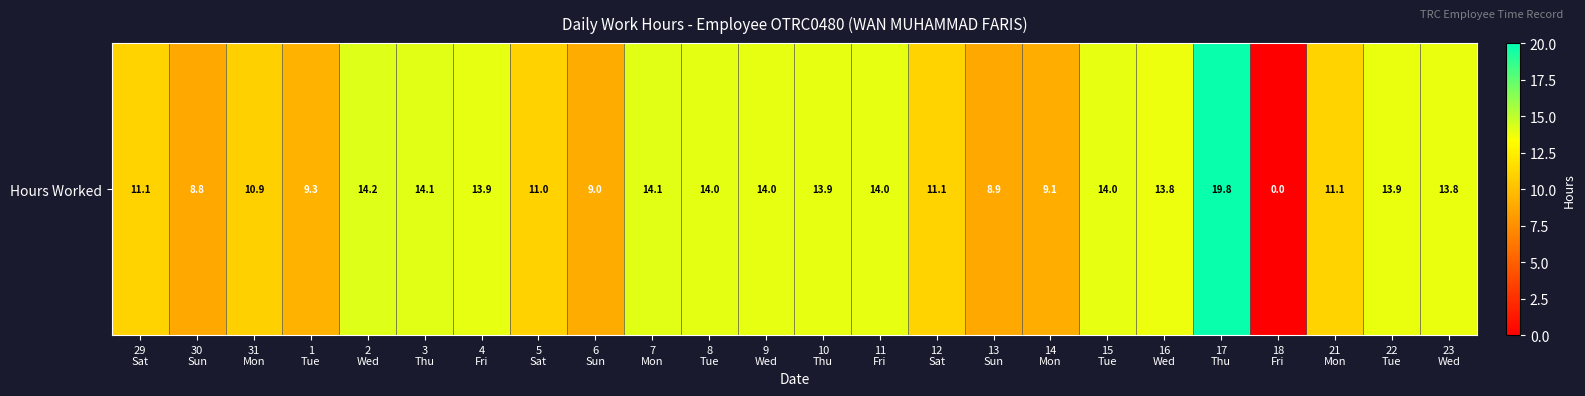

What is the change in value from 29
Sat to 2
Wed?

+3.1